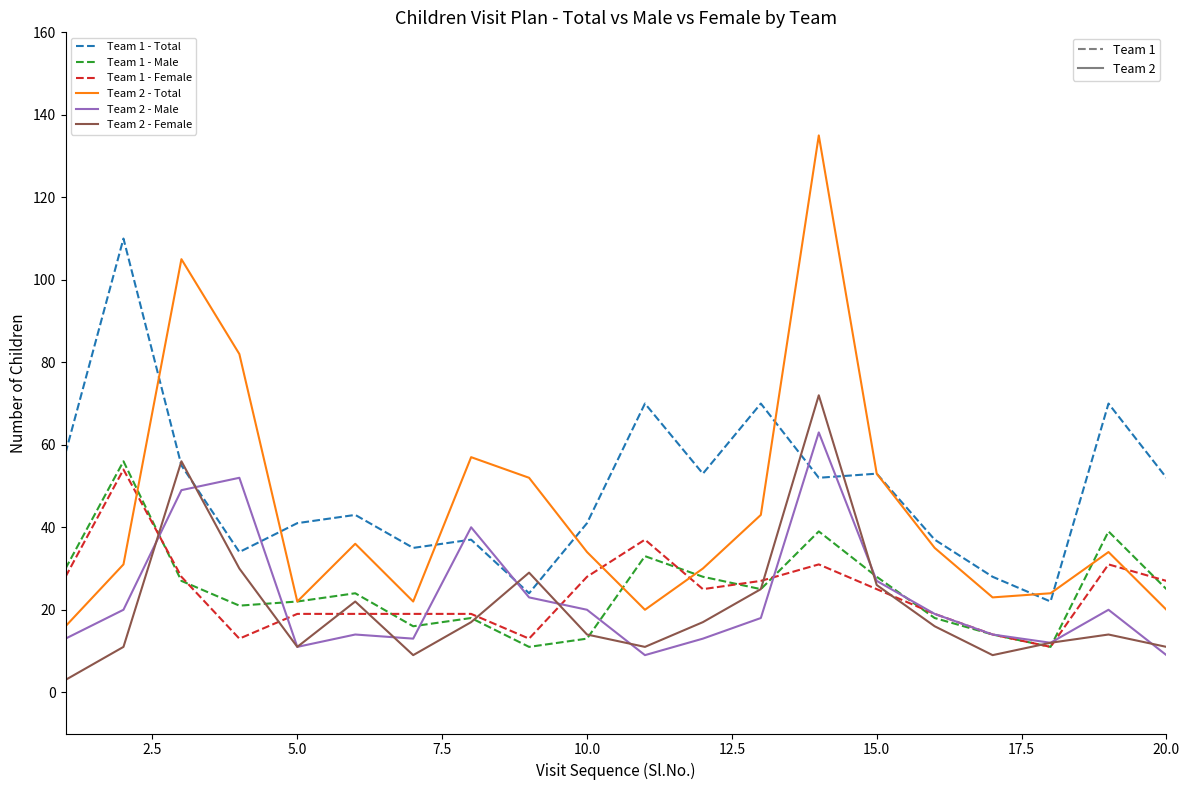

What is the maximum value shown in the chart?

135